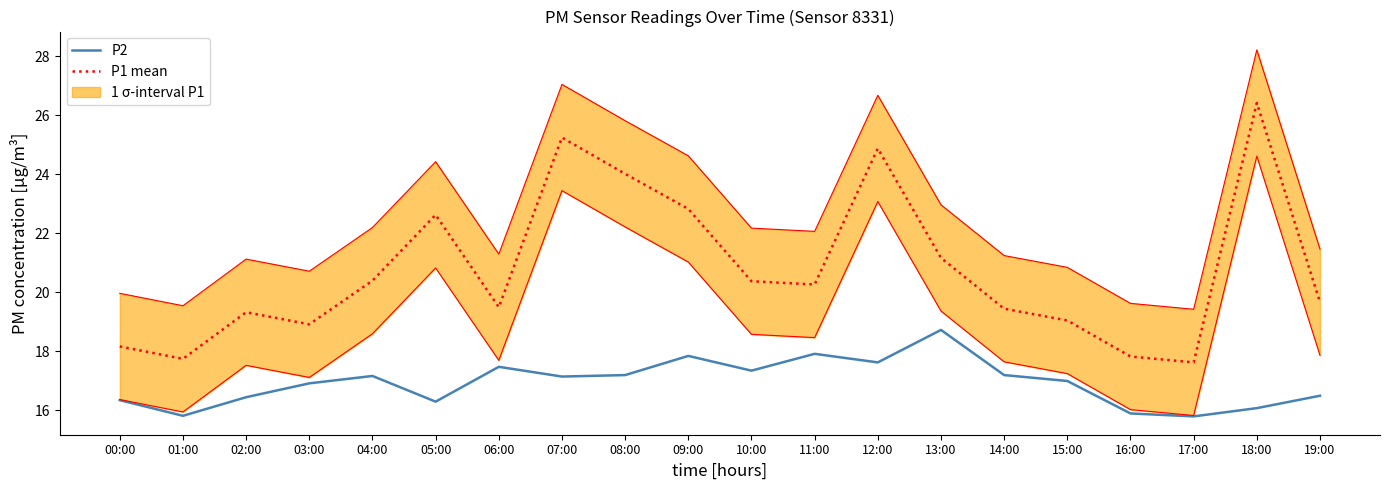

True or false: P1 mean and P2 intersect in this chart.

False